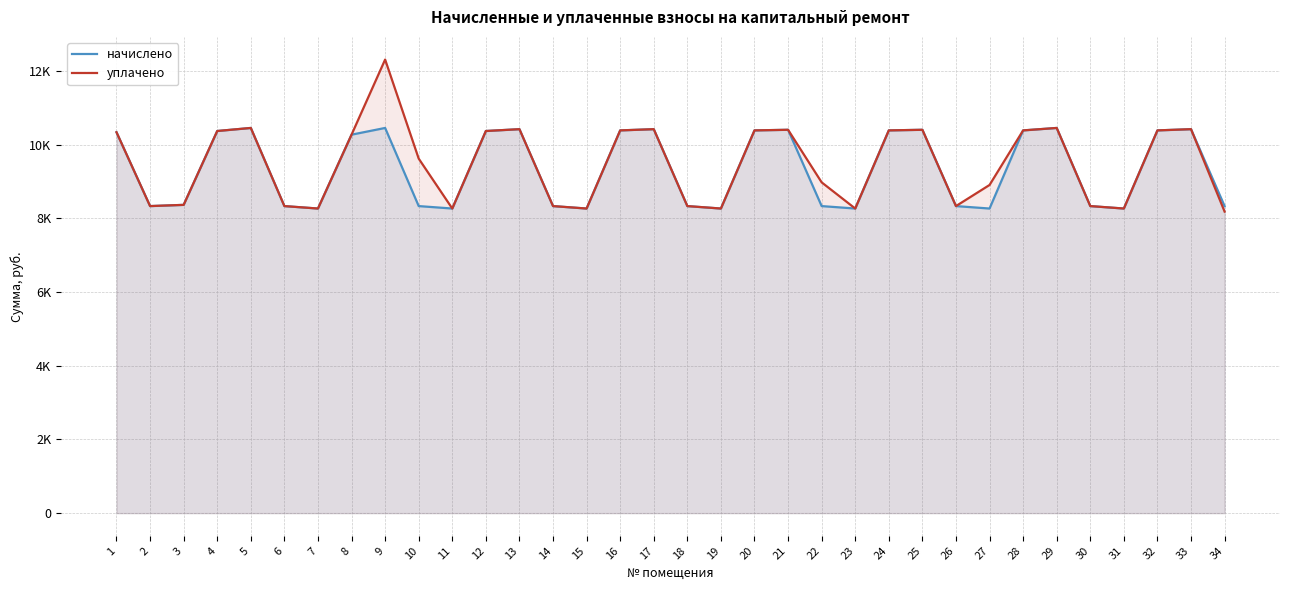

What is the value of the уплачено point at the 1st from the left?

10333.4